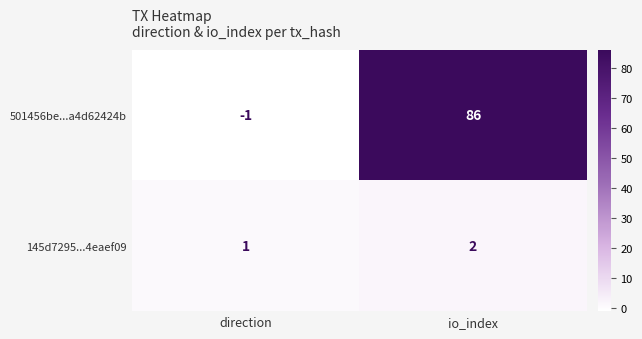

At which category does the chart reach its peak across all series?

io_index